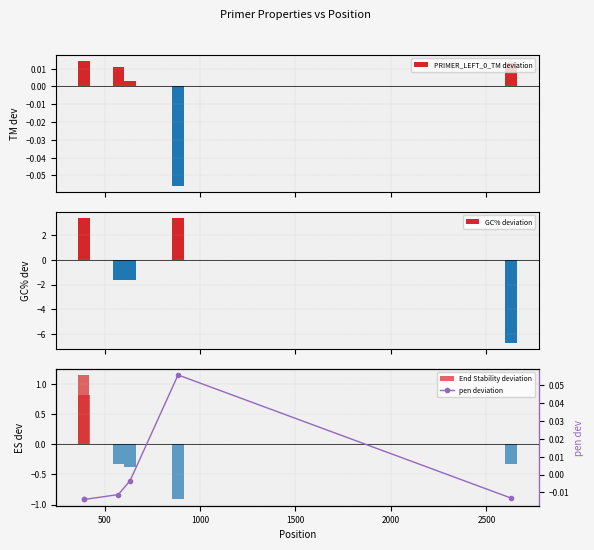

How many data points in PRIMER_LEFT_0_TM deviation are less than 0?

1